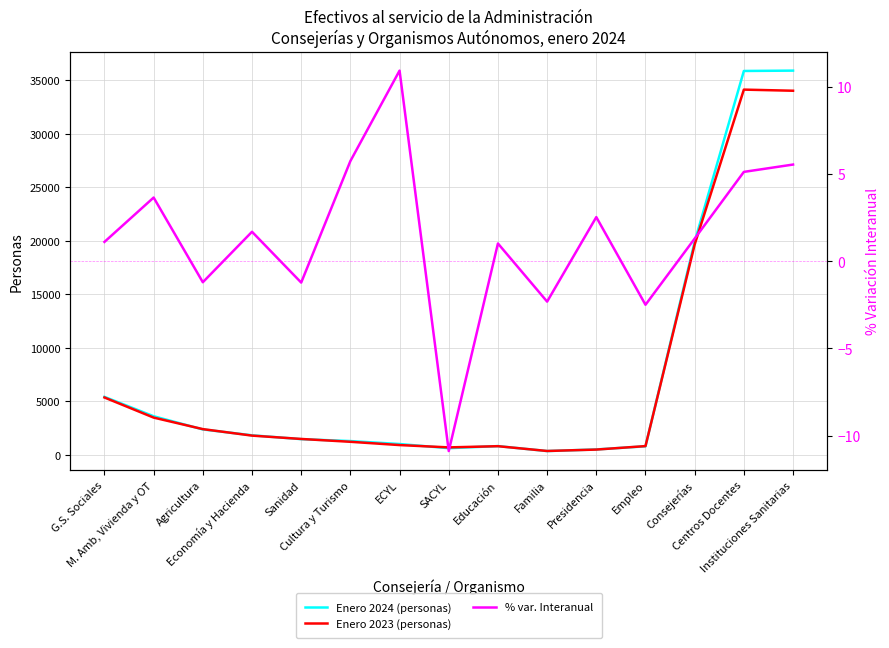

Count the number of categories in the chart.

15